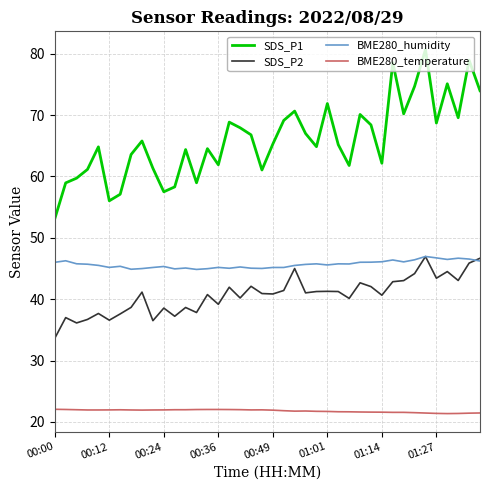

True or false: BME280_temperature and BME280_humidity cross at least once.

False